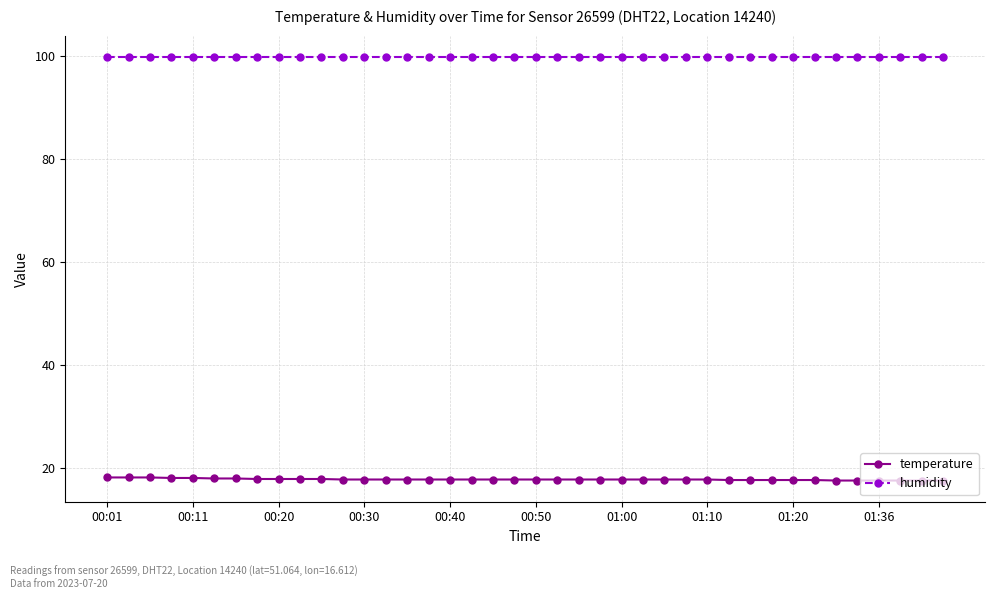

List the series in order of their peak value, lowest first.

temperature, humidity